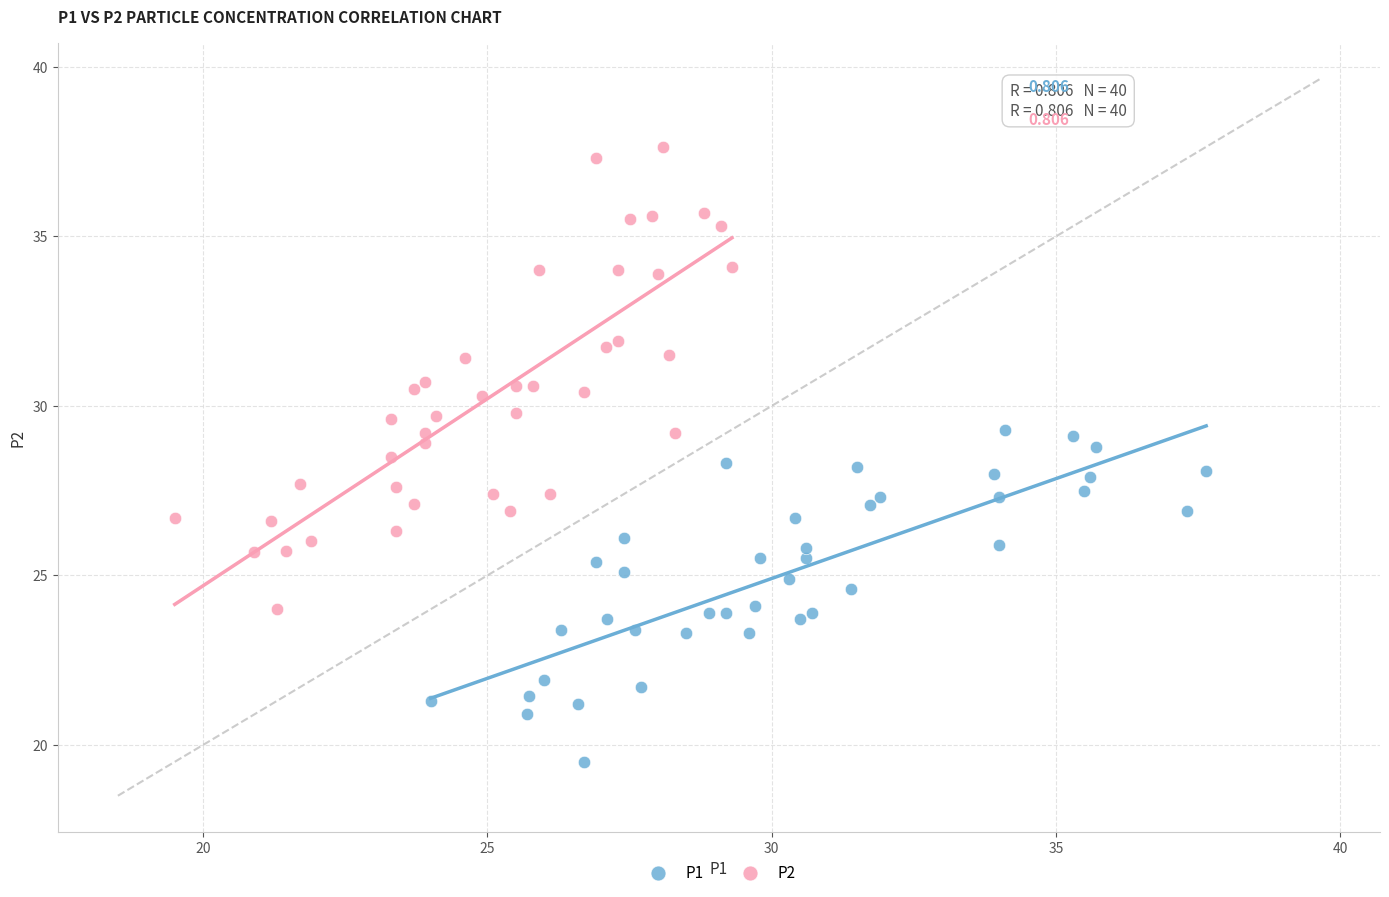

Which series has the largest Y range (max minus min)?

P2